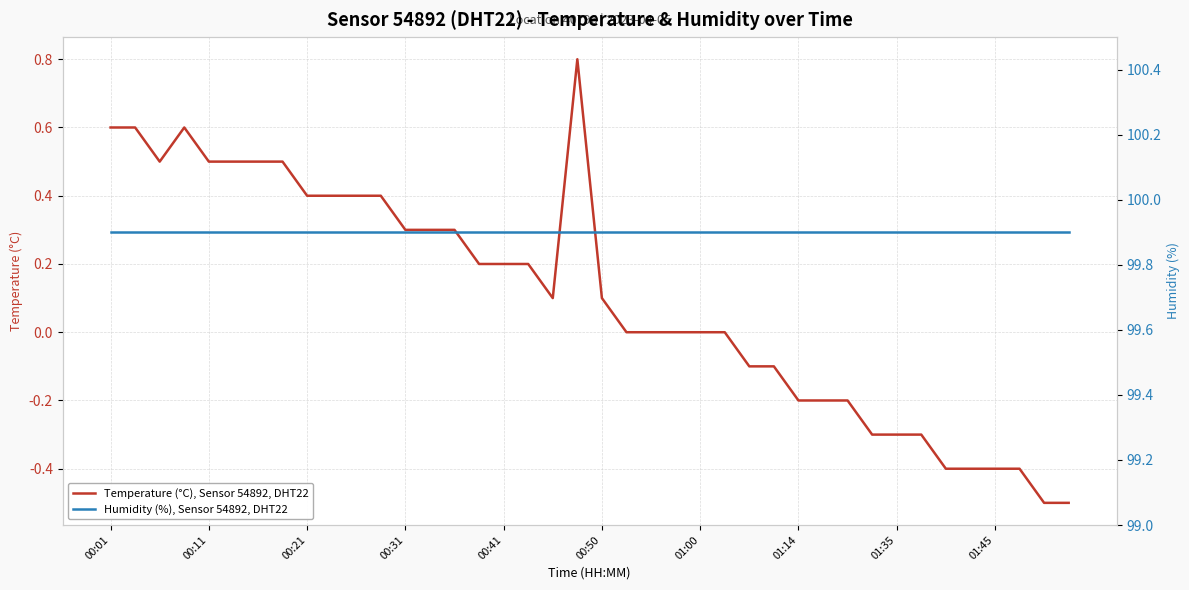

Where does the Temperature (°C), Sensor 54892, DHT22 series first go above 0?

00:01